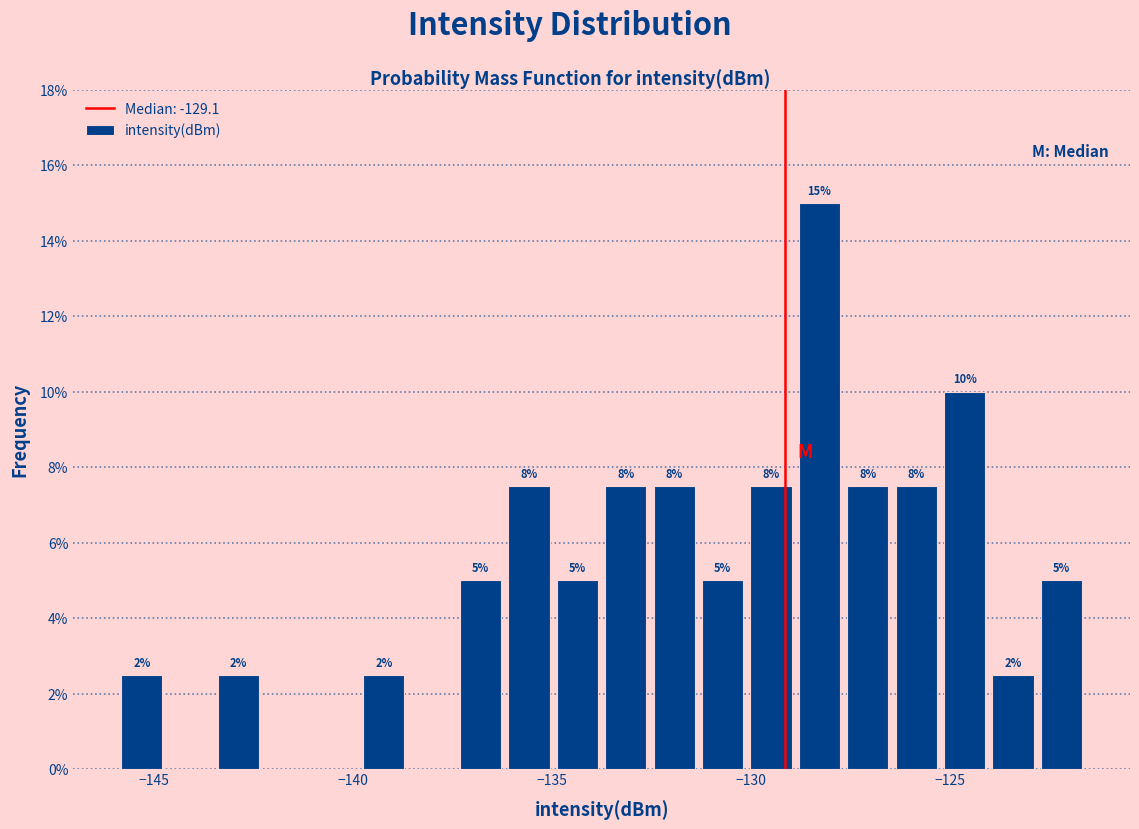

Read against the x-axis, roughly where is the centre of the tallest bar?

-128.5